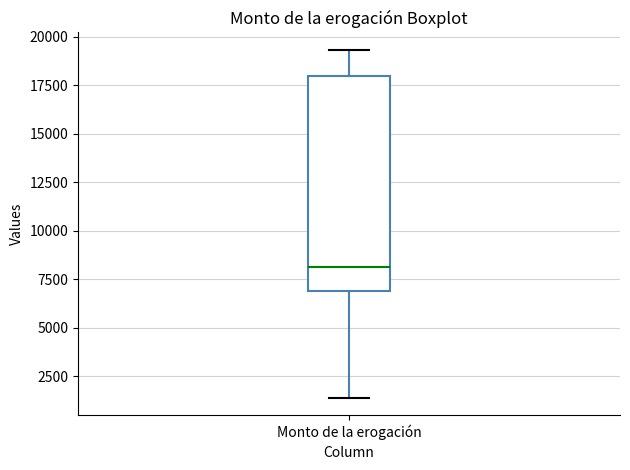

Transcribe this box plot: give where the median line is, the range the box spans, and where the two whiskers end, as read against the y-axis. The values are not printed on the chart, so give them approximately, as read against the axis.

median 8000, box 7000 to 18000, whiskers 1500 to 19500